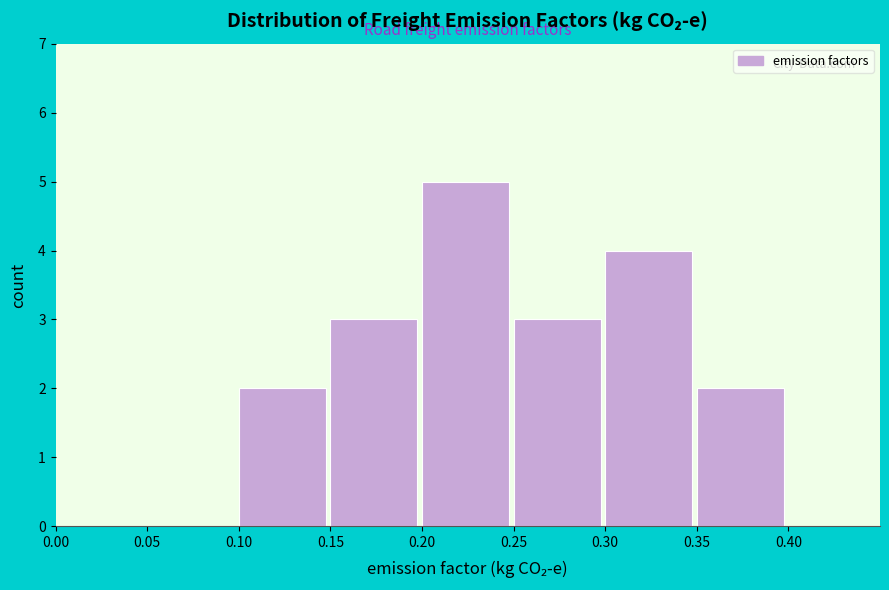

Reading left to right, transcribe this chart: for each bar, give the range it covers on the x-axis and its height. The values are not printed on the chart, so give them approximately, as read against the axis.

0.00 to 0.05: 0
0.05 to 0.10: 0
0.10 to 0.15: 2
0.15 to 0.20: 3
0.20 to 0.25: 5
0.25 to 0.30: 3
0.30 to 0.35: 4
0.35 to 0.40: 2